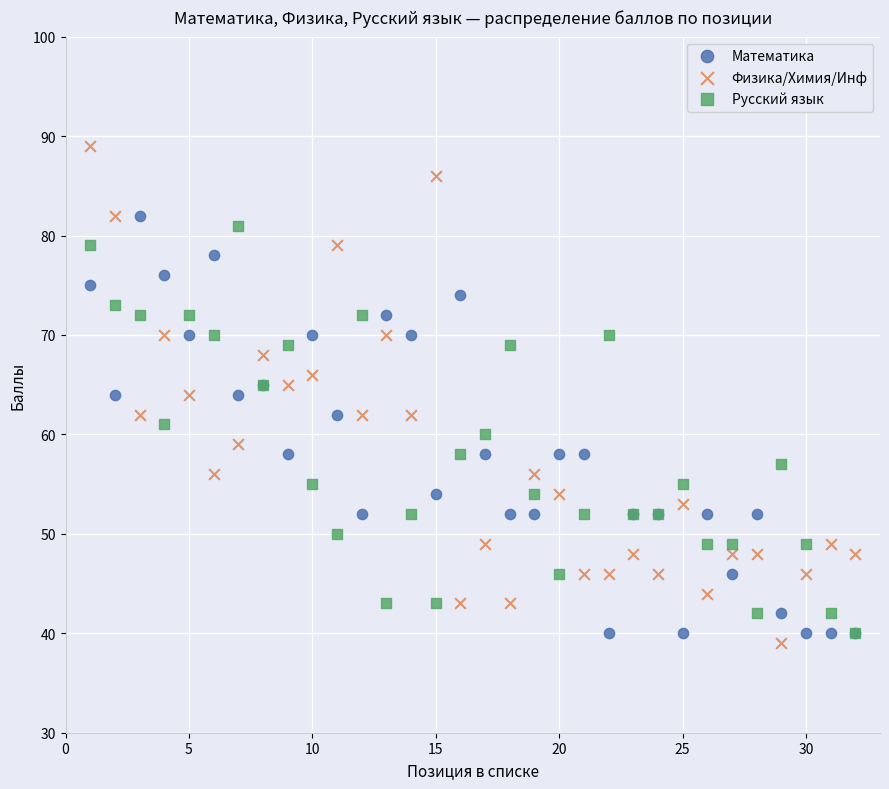

What are all the series names shown in the legend?

Математика, Физика/Химия/Инф, Русский язык